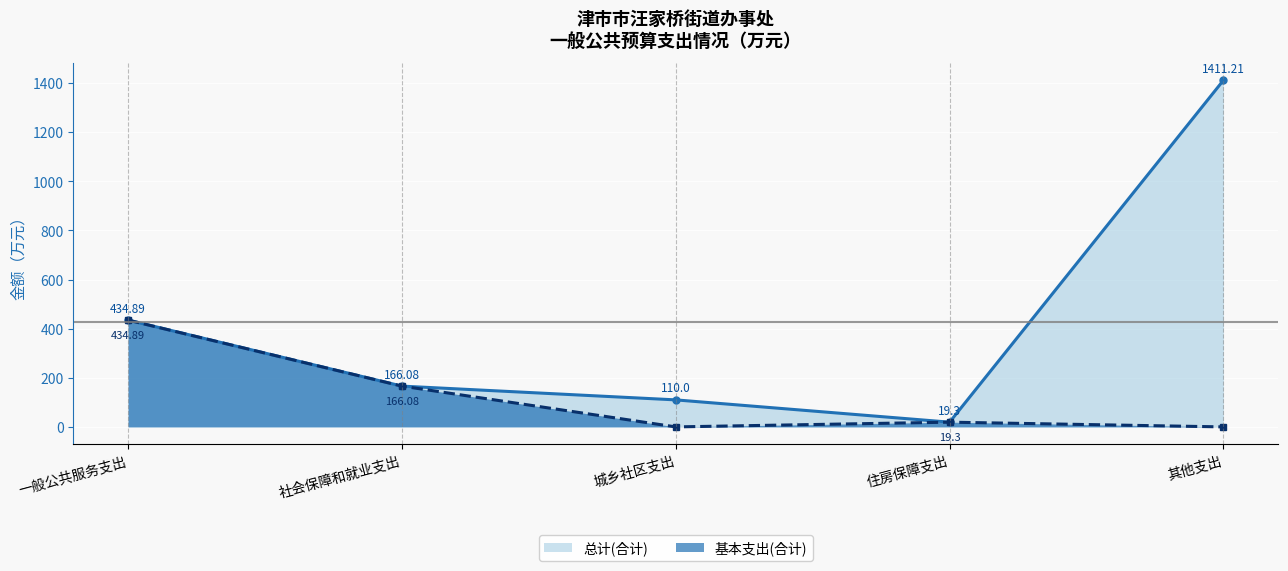

List the labels in order of 基本支出(合计) value, smallest first.

城乡社区支出, 其他支出, 住房保障支出, 社会保障和就业支出, 一般公共服务支出